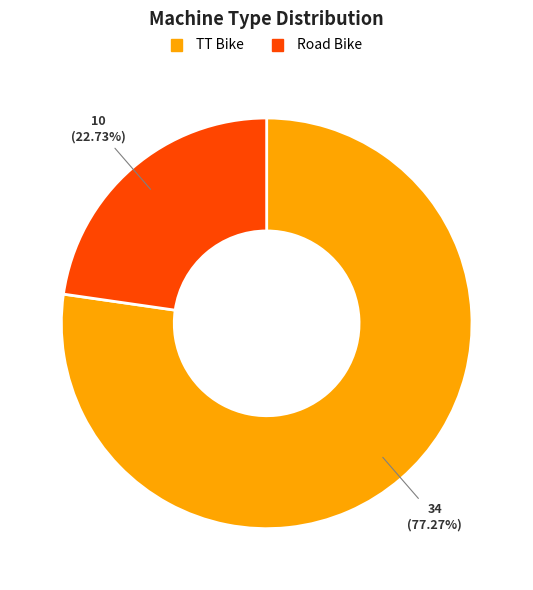

Which category has the smallest portion of the pie?

Road Bike